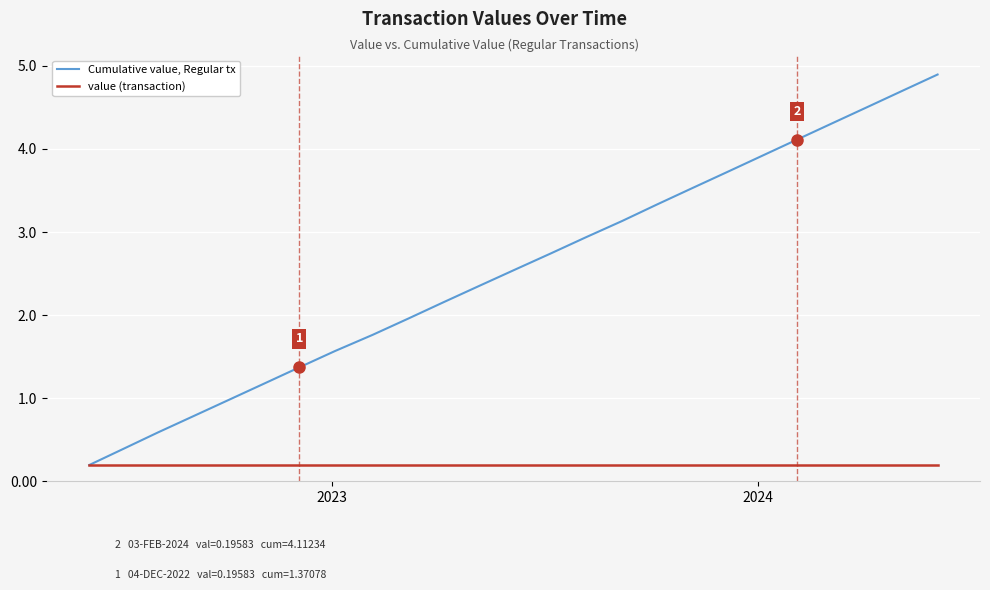

What is the greatest value displayed?

4.9